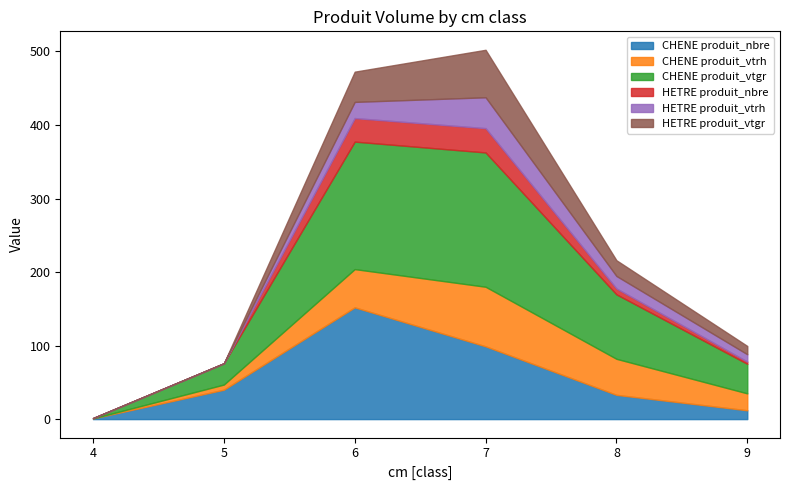

Which category has the highest value in the CHENE produit_nbre series?

6